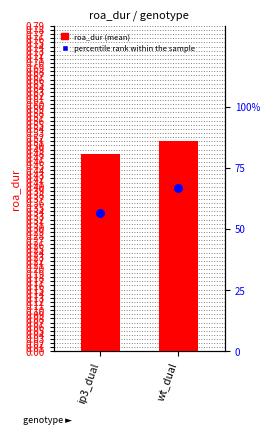

At which category is the sum across all series the highest?

wt_dual